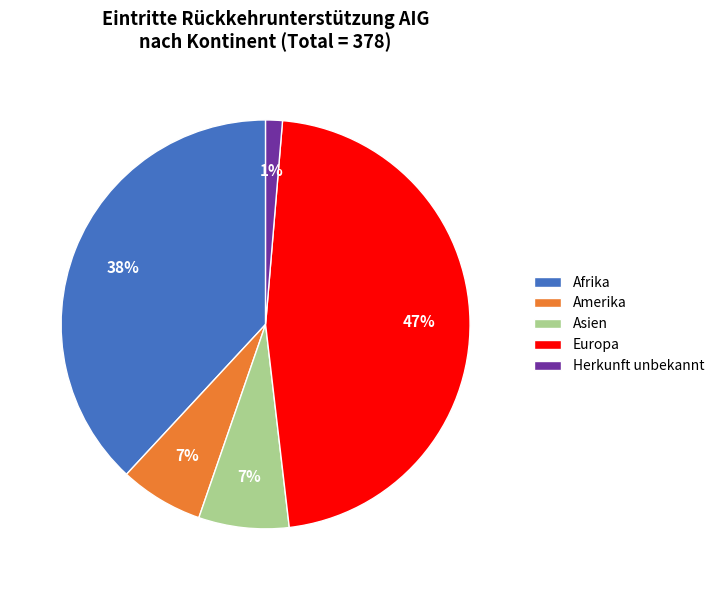

True or false: Amerika accounts for 1% of the total.

False